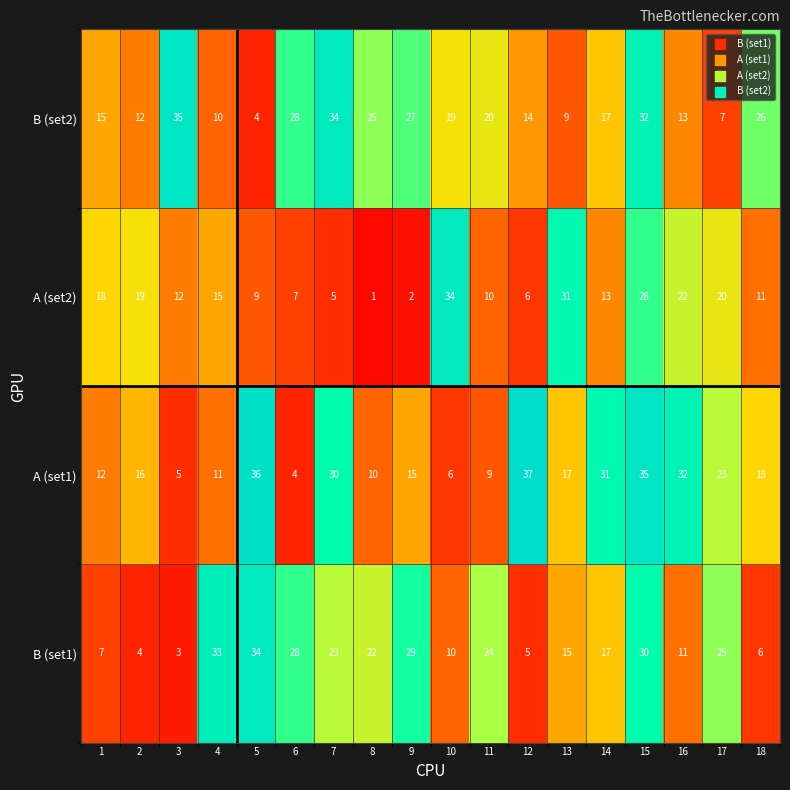

What is the approximate value of A (set2) at 14?

13